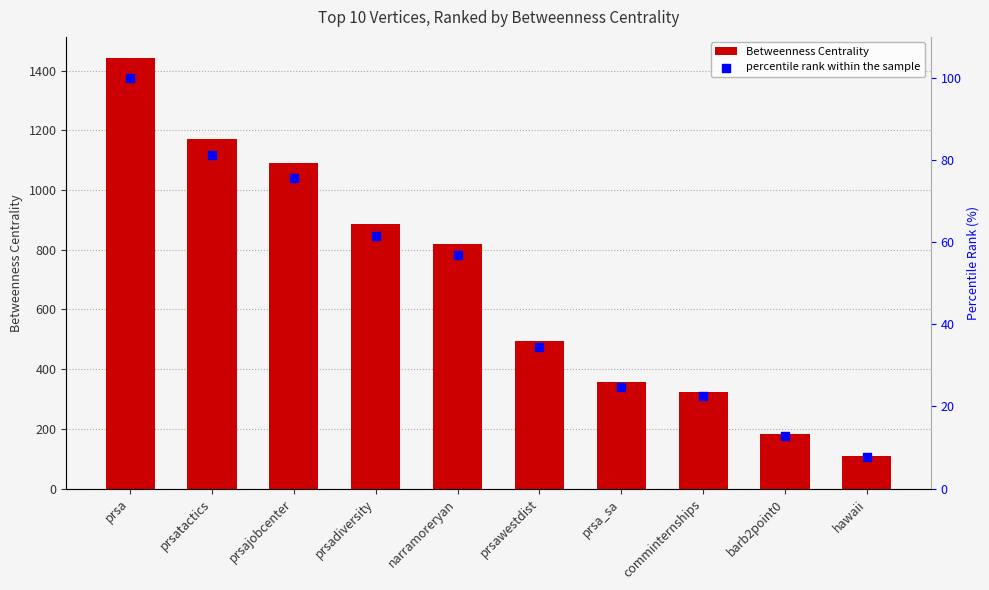

At how many categories does at least one series exceed 67?

10